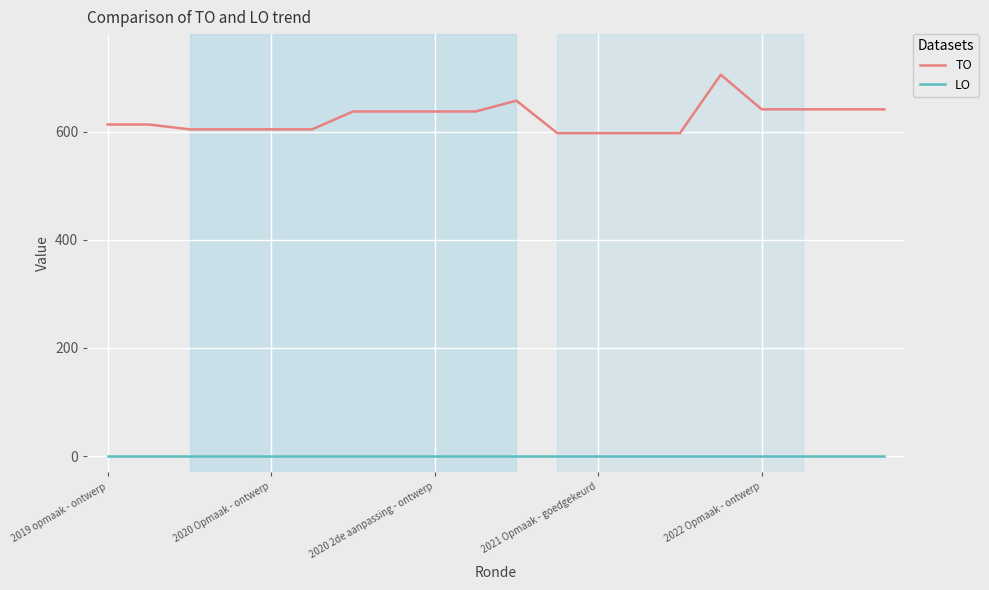

Which series has the widest spread of values?

TO